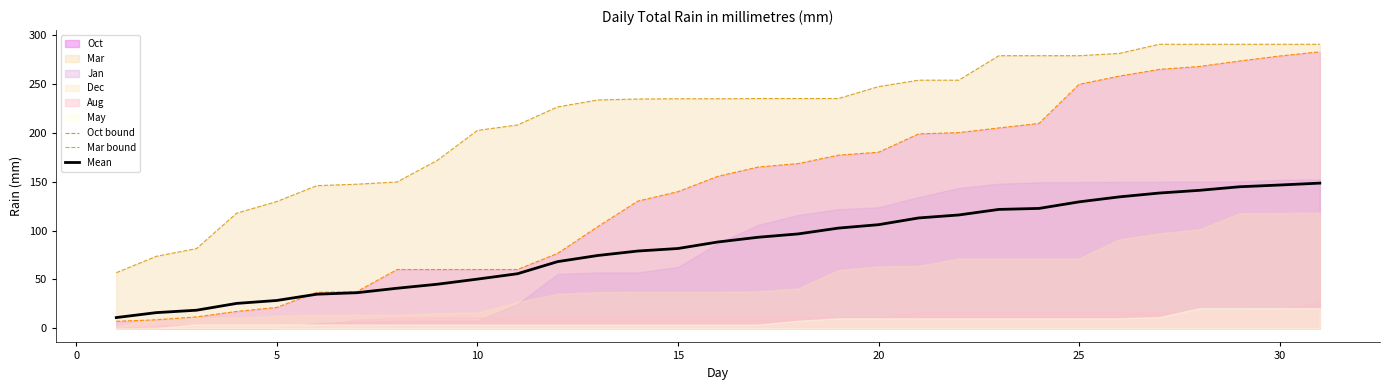

True or false: Mar bound has a value of 202.7 at 10.

True